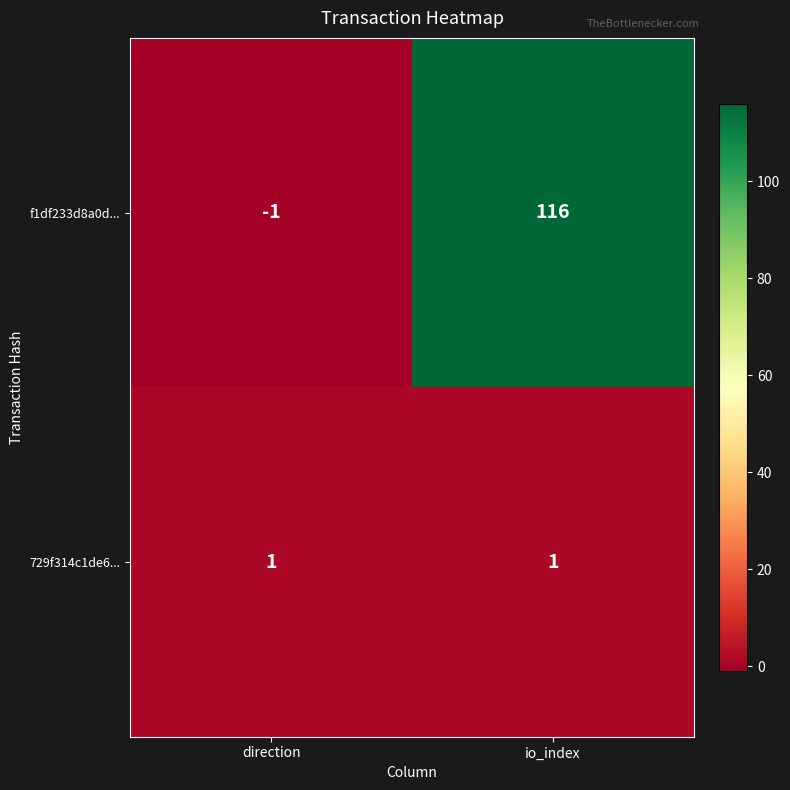

The f1df233d8a0d... series shows 176 at io_index. True or false?

False